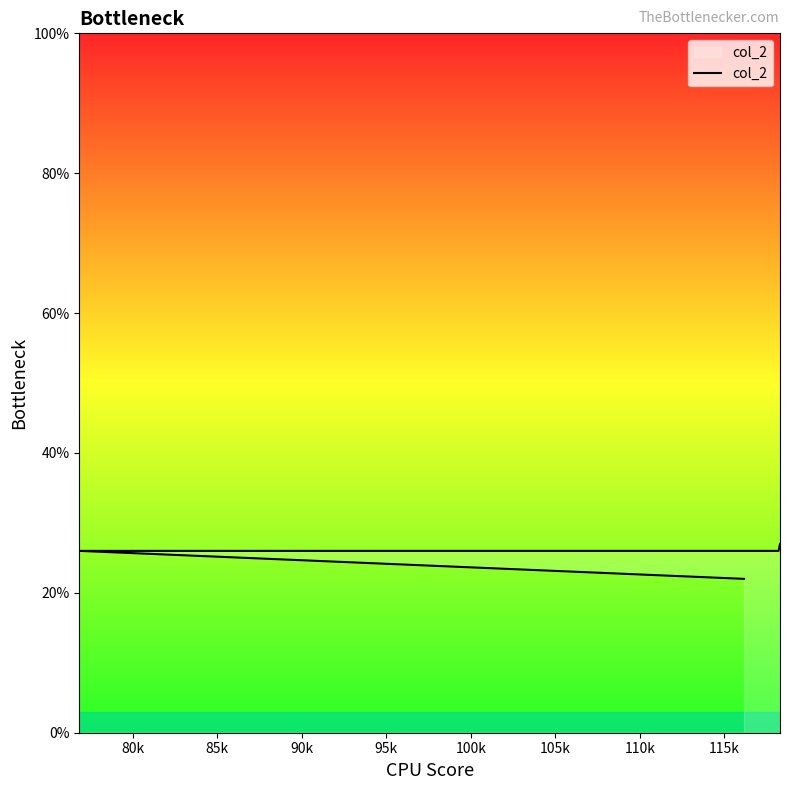

True or false: the data shows 26 at 80k.

True